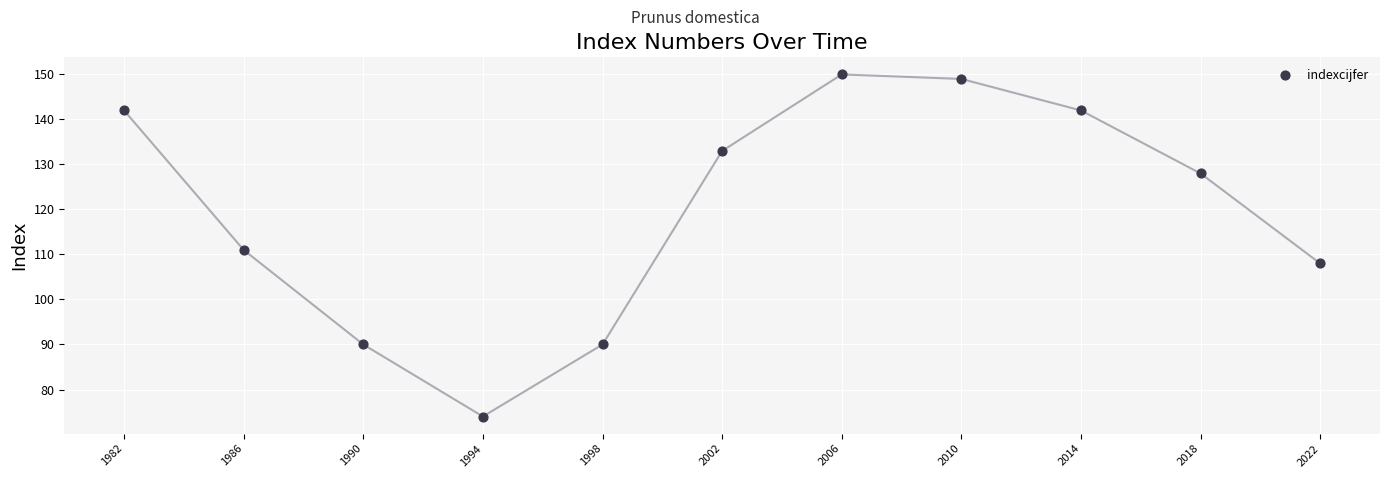

What Y value in the scatter plot is closest to 112?

111